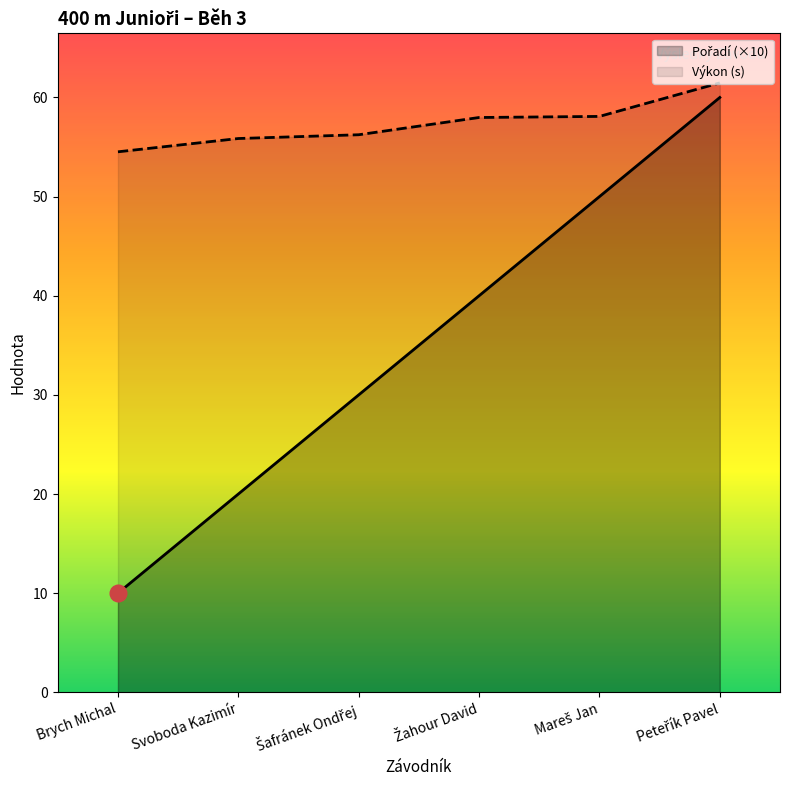

List the series in order of their peak value, highest first.

Výkon (s), Pořadí (×10)